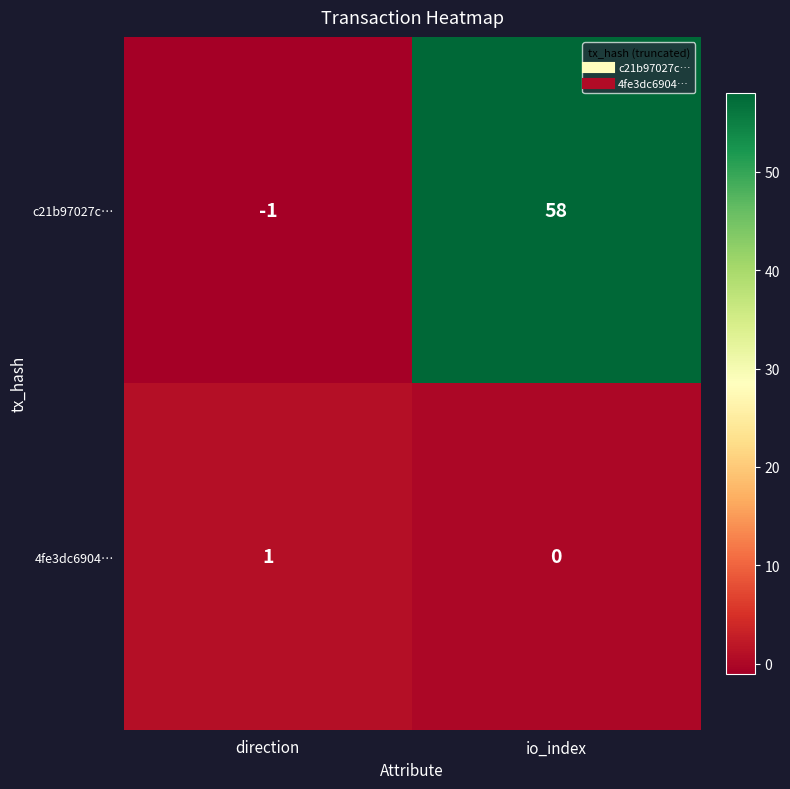

What is the greatest value displayed?

58